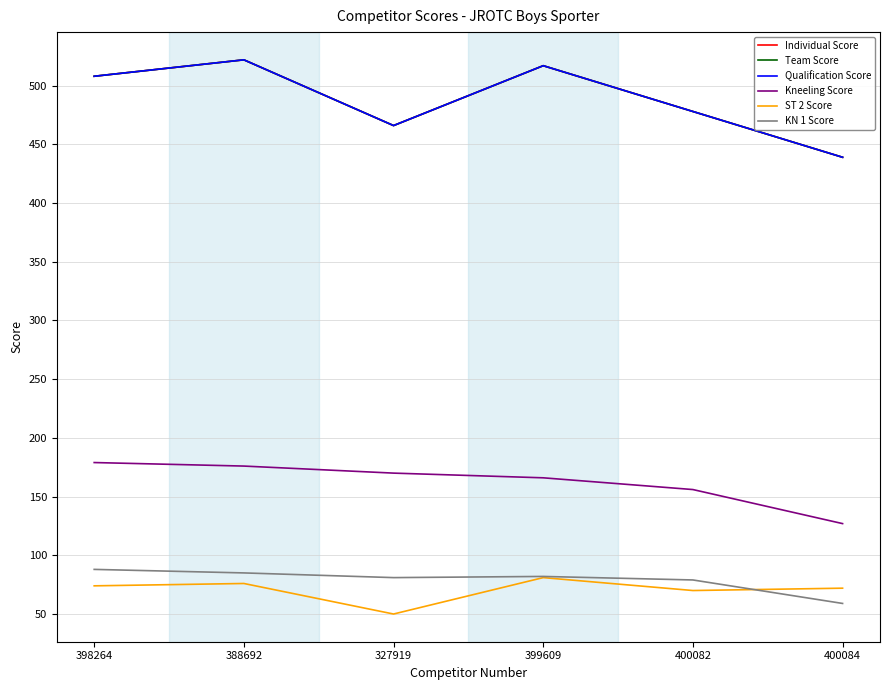

Is this an area chart (filled region under the line)?

No